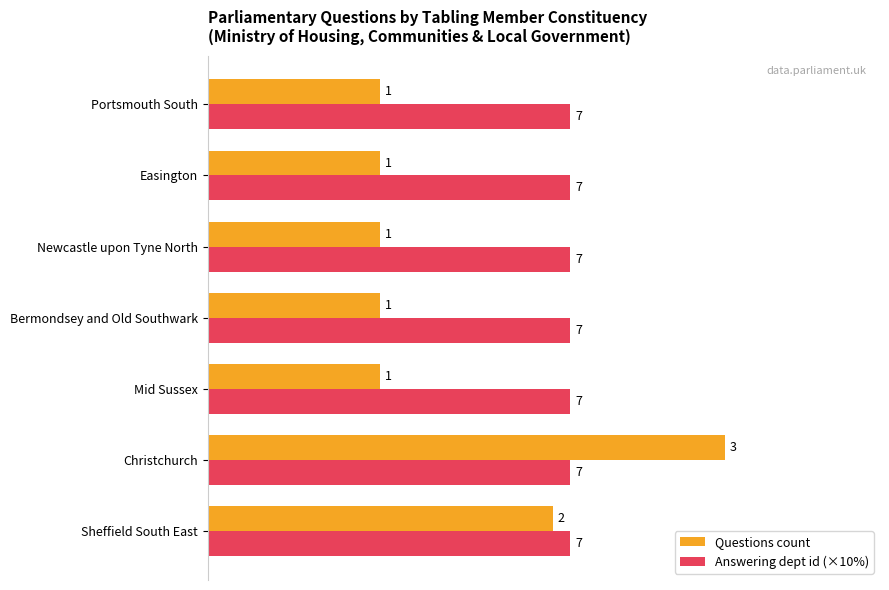

What is the value of the Questions count bar at the 2nd from the left?

1.0